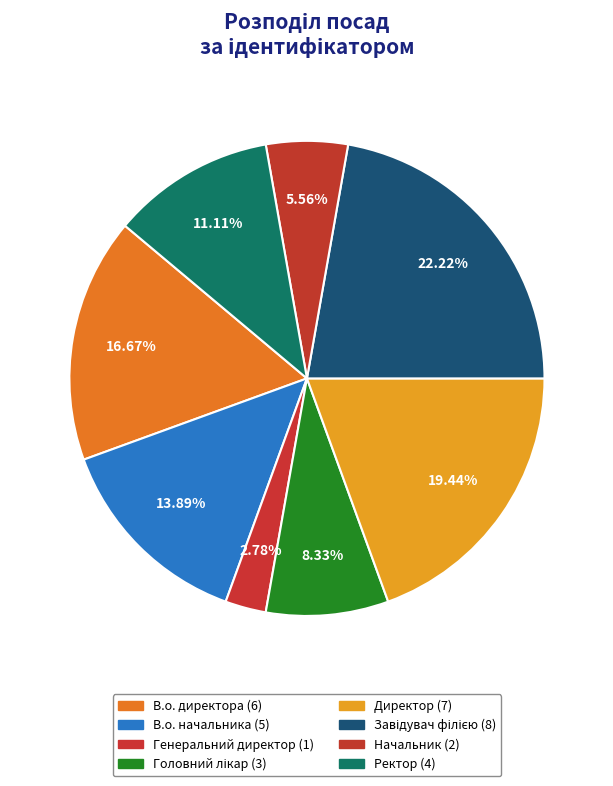

To the nearest percent, what is the average slice percentage?

12%